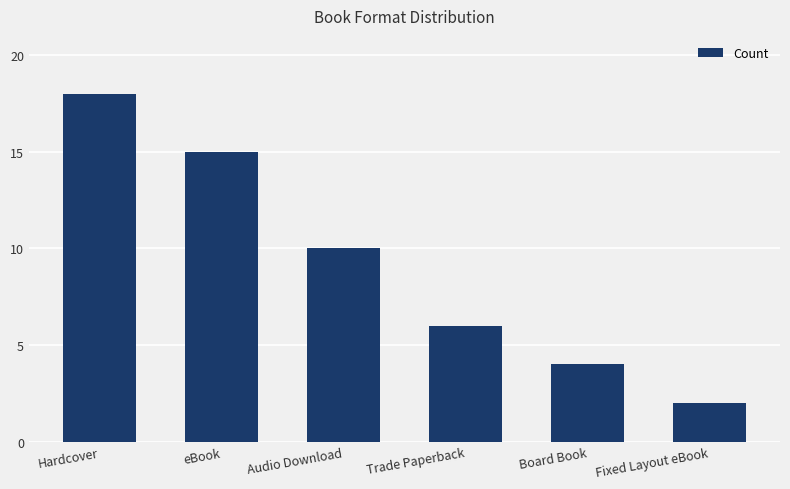

What is the difference between the values at Hardcover and eBook?

3